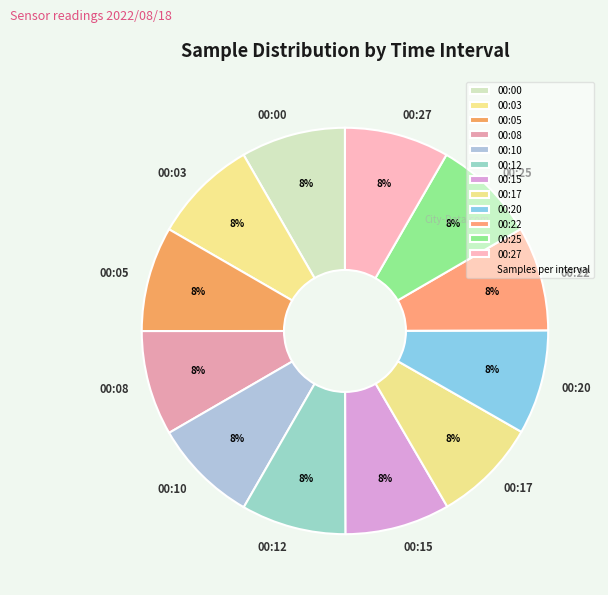

To the nearest percent, what percentage of the pie is 00:20?

8%